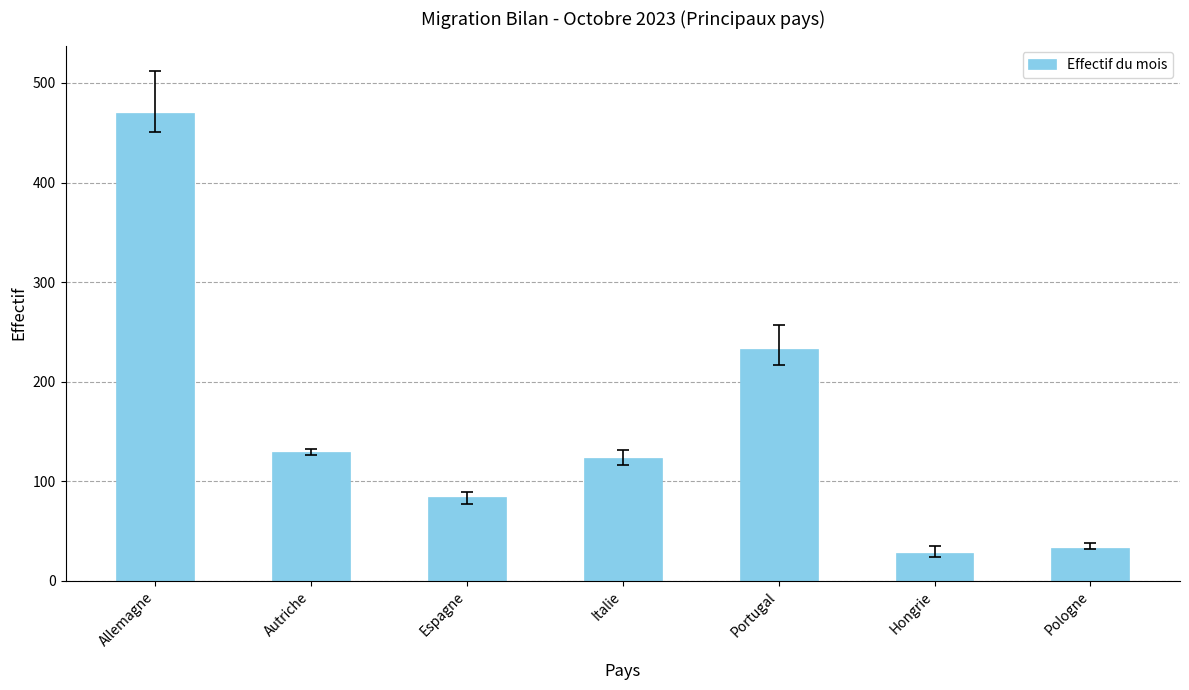

Reading left to right, extract all data points from this chart.

Allemagne=470	Autriche=129	Espagne=84	Italie=123	Portugal=233	Hongrie=28	Pologne=33